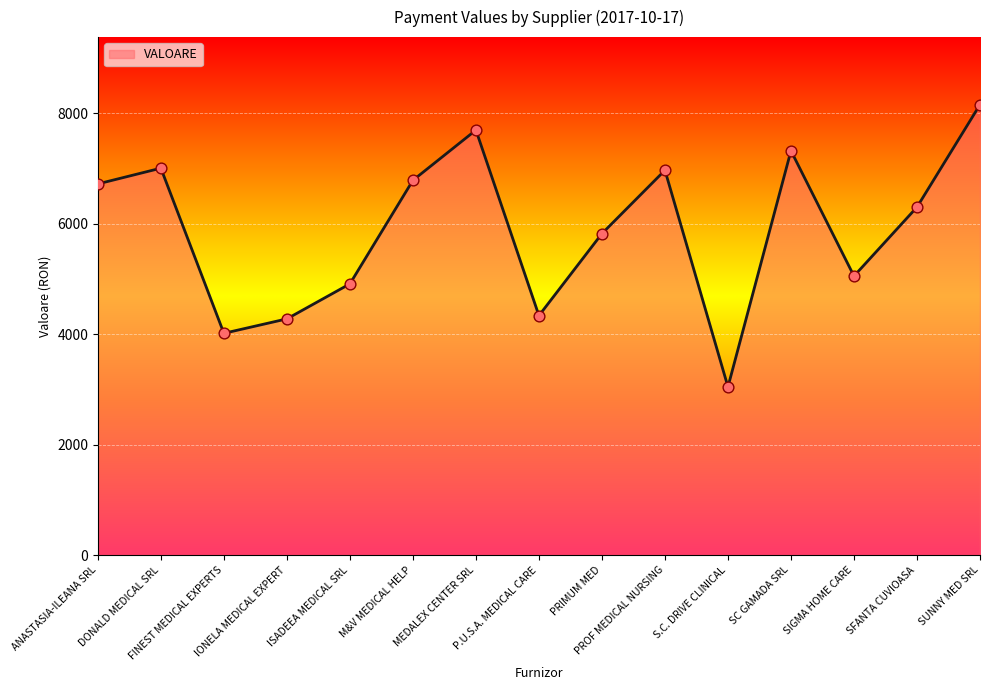

Between PROF MEDICAL NURSING and PRIMUM MED, which is larger?

PROF MEDICAL NURSING